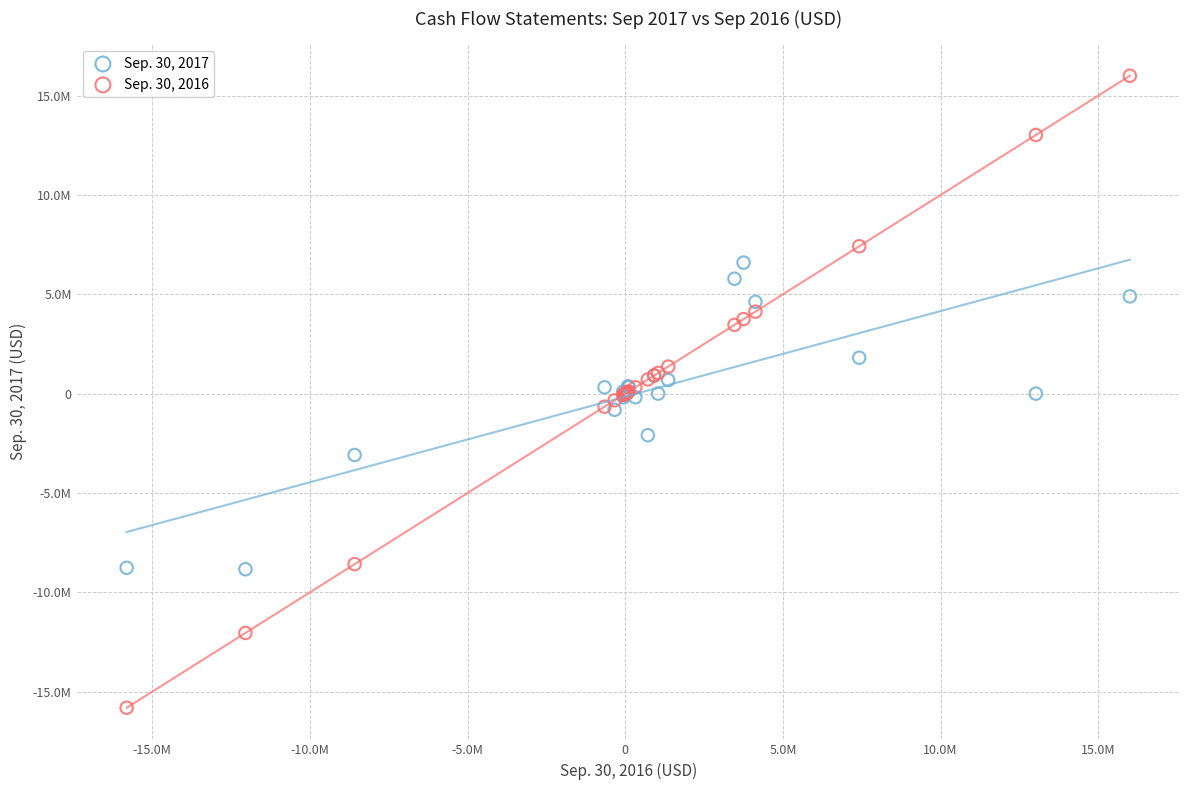

What are all the series names shown in the legend?

Sep. 30, 2017, Sep. 30, 2016